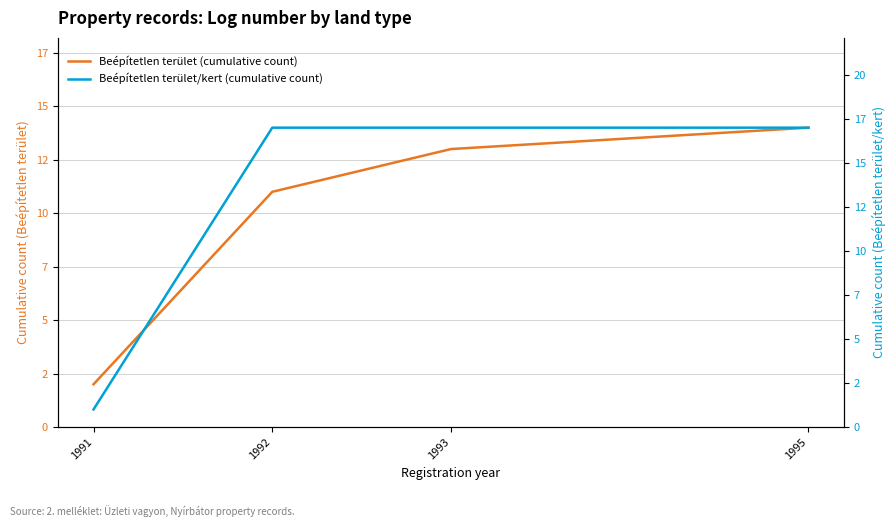

Which series has the largest total across all categories?

Beépítetlen terület/kert (cumulative count)